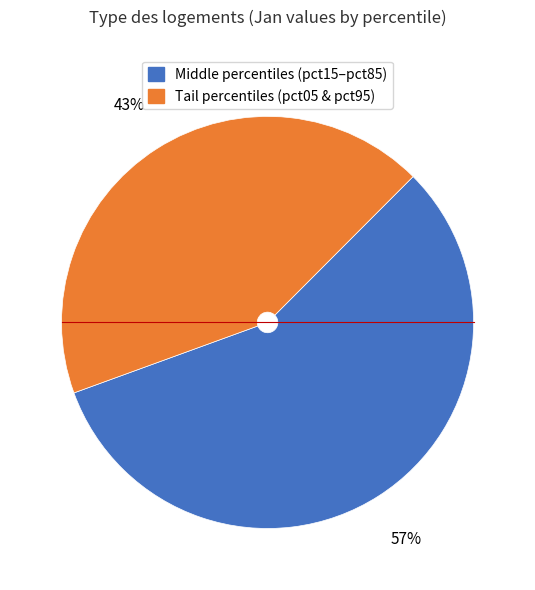

To the nearest percent, what is the average slice percentage?

50%